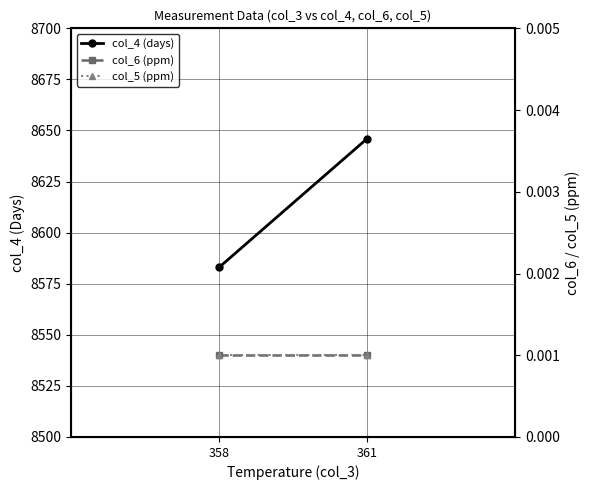

At how many categories does at least one series exceed 3117?

2